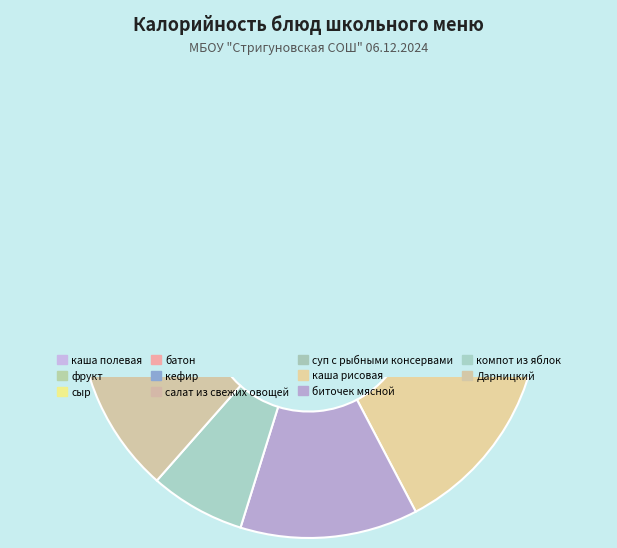

Which slice is the largest?

каша рисовая